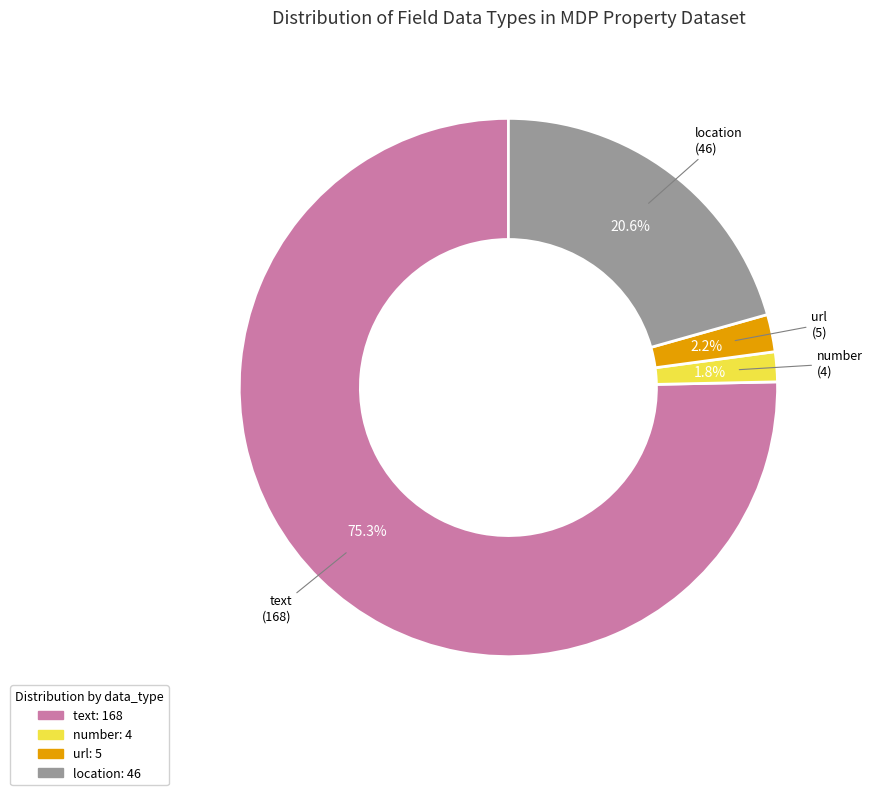

Which category has the biggest portion of the pie?

text